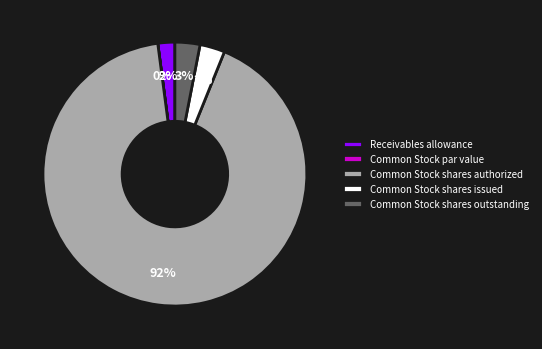

True or false: Common Stock shares outstanding accounts for 3% of the total.

True